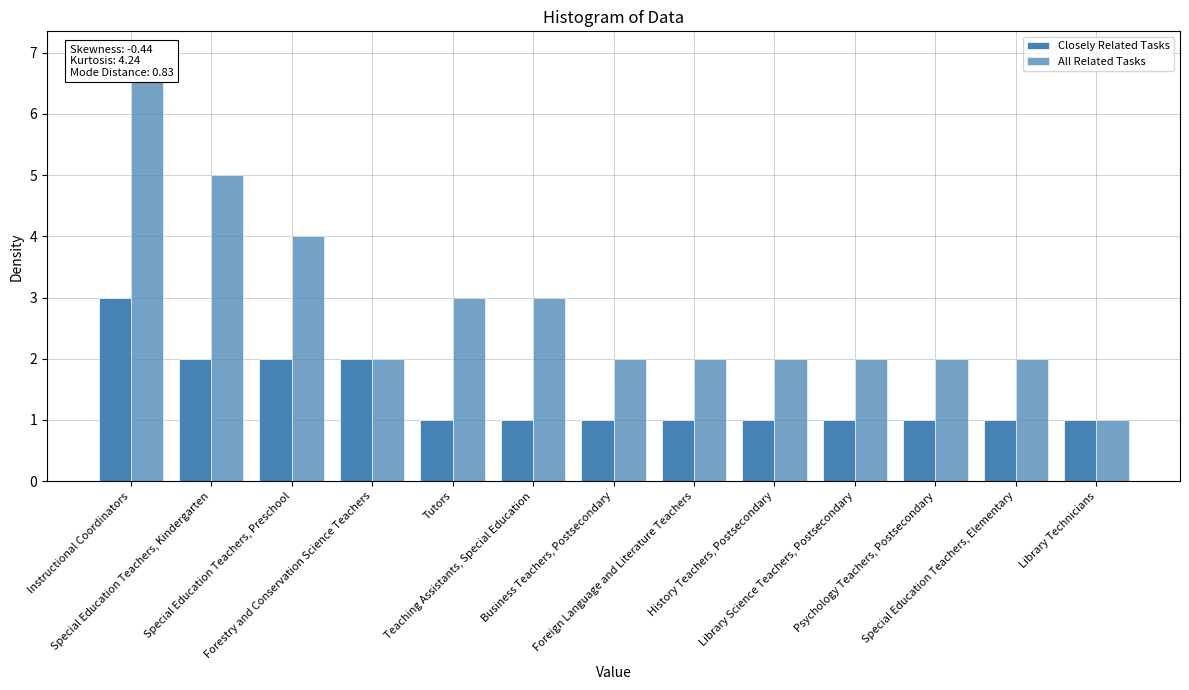

Are the bars horizontal?

No